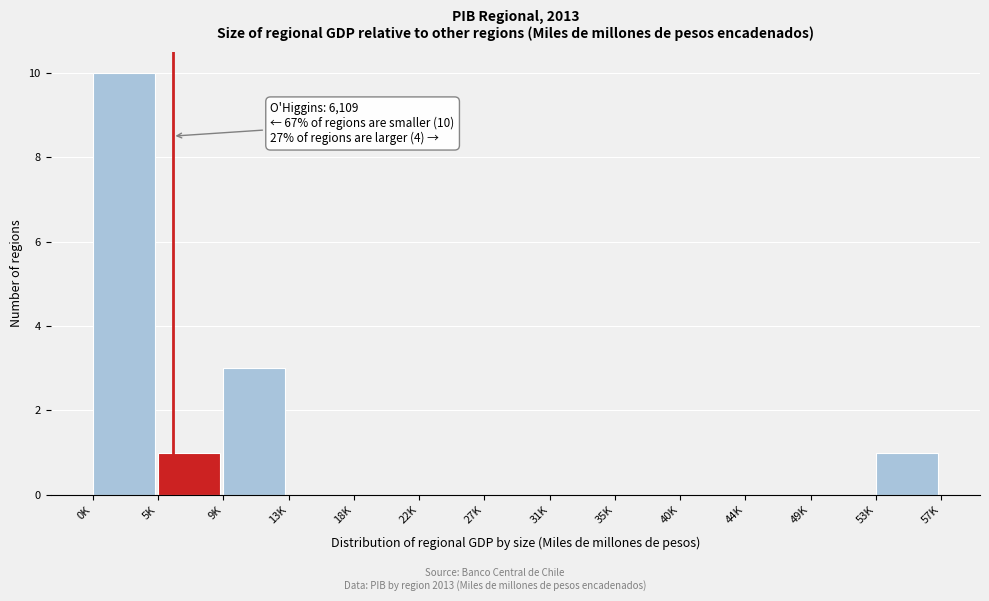

Reading right to left, what are all the values shown in this chart?

53K=1	49K=0	44K=0	40K=0	35K=0	31K=0	27K=0	22K=0	18K=0	13K=0	9K=3	5K=1	0K=10